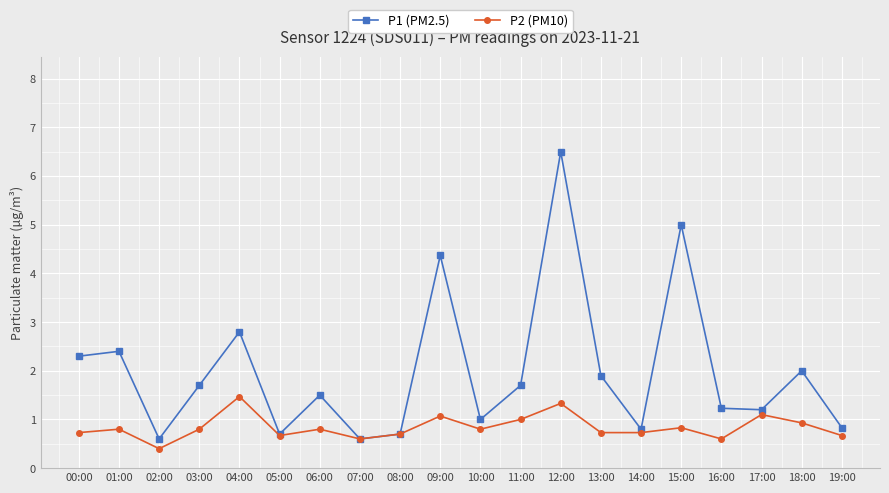

How many series are shown in this chart?

2